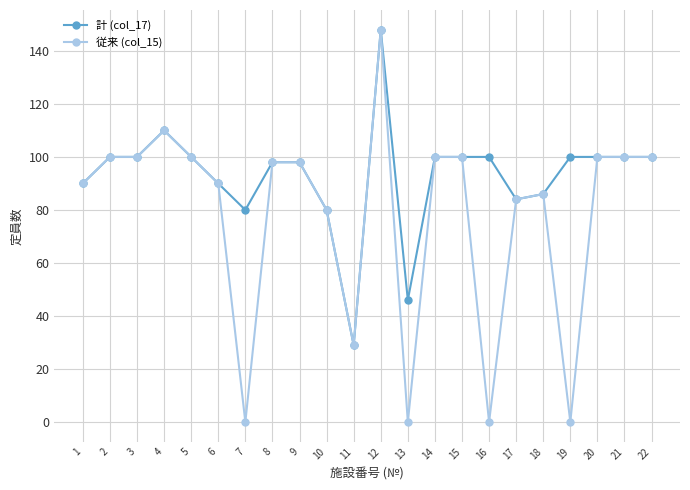

Which series changed the most between 7 and 10?

従来 (col_15)